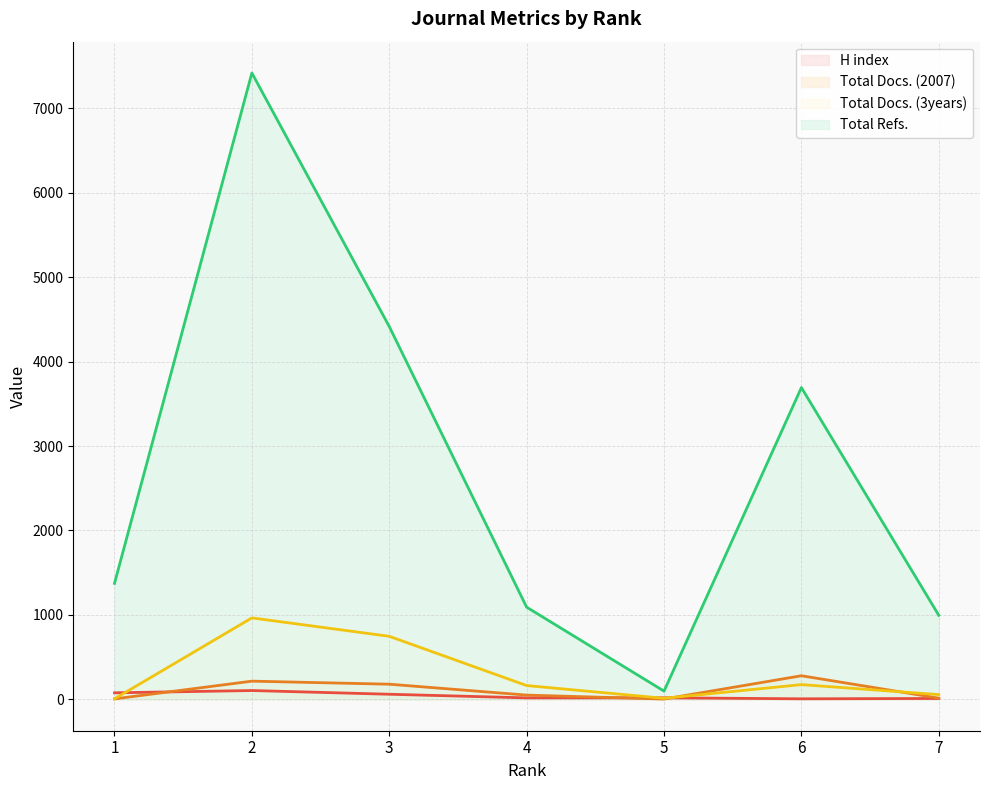

Reading left to right, what are all the values shown in this chart?

H index: 1=78	2=105	3=61	4=18	5=19	6=7	7=11
Total Docs. (2007): 1=6	2=216	3=180	4=51	5=4	6=280	7=15
Total Docs. (3years): 1=7	2=965	3=747	4=164	5=13	6=175	7=57
Total Refs.: 1=1374	2=7417	3=4415	4=1092	5=98	6=3692	7=996